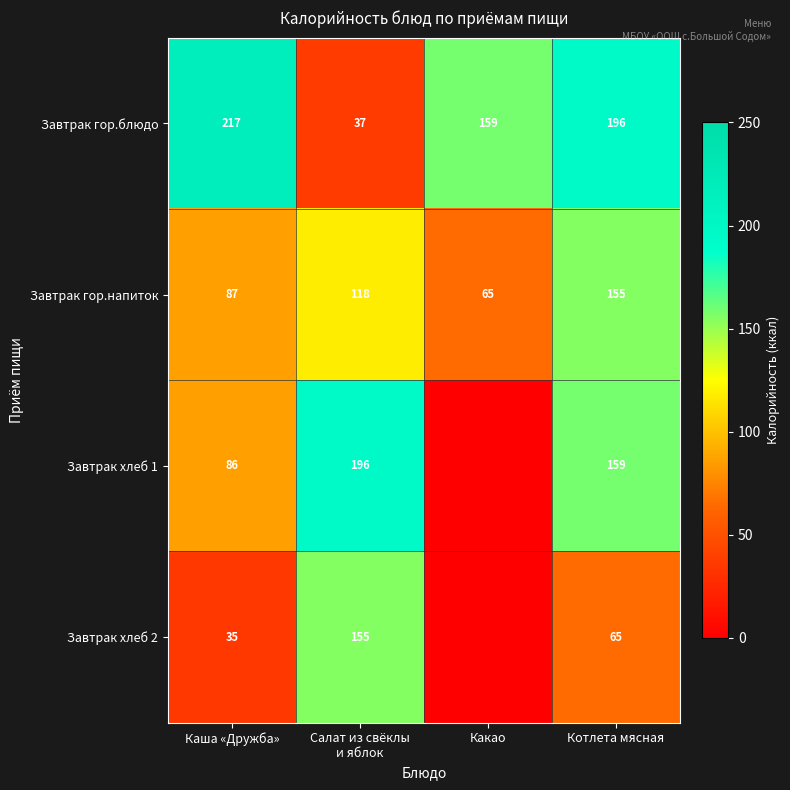

Between Салат из свёклы
и яблок and Какао, which is larger?

Какао